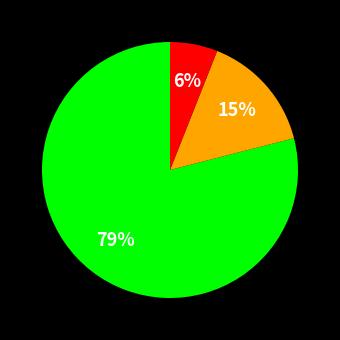

Is there any slice that represents more than half of the pie?

Yes